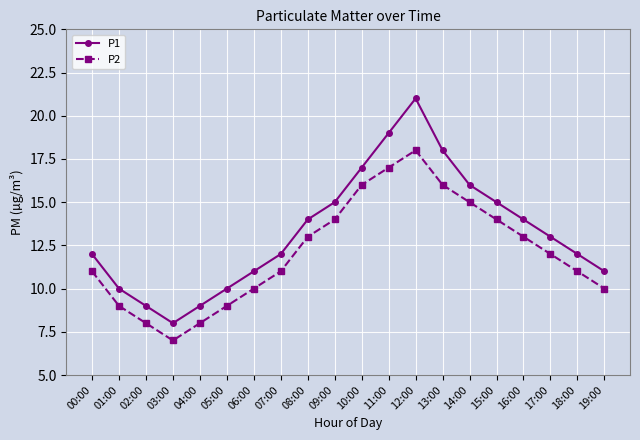

What is the lowest value of the P2 series?

7